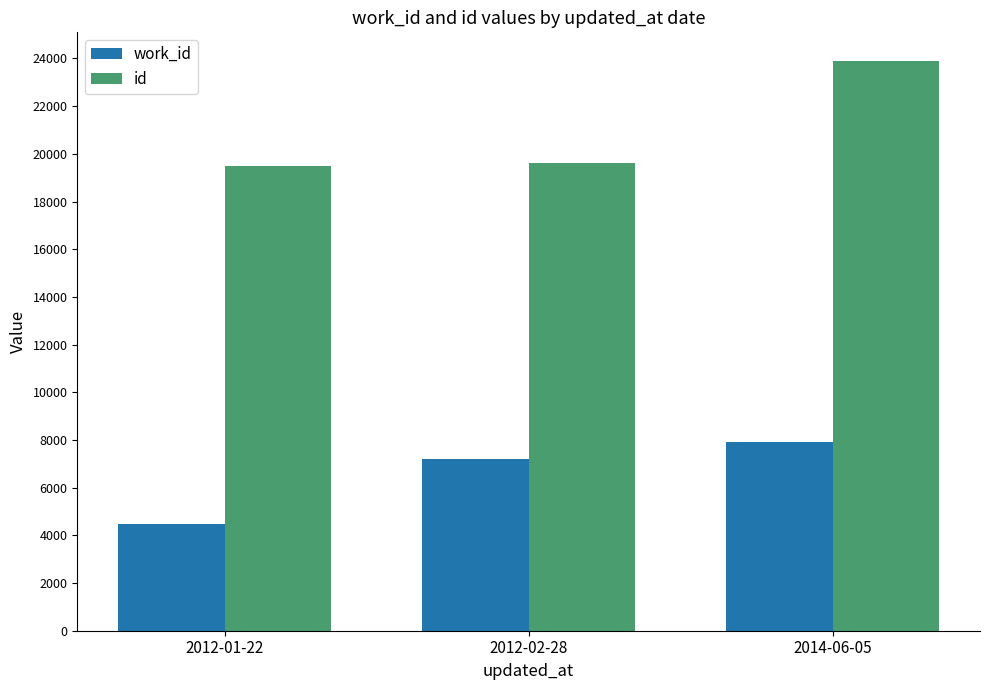

What are all the series names shown in the legend?

work_id, id